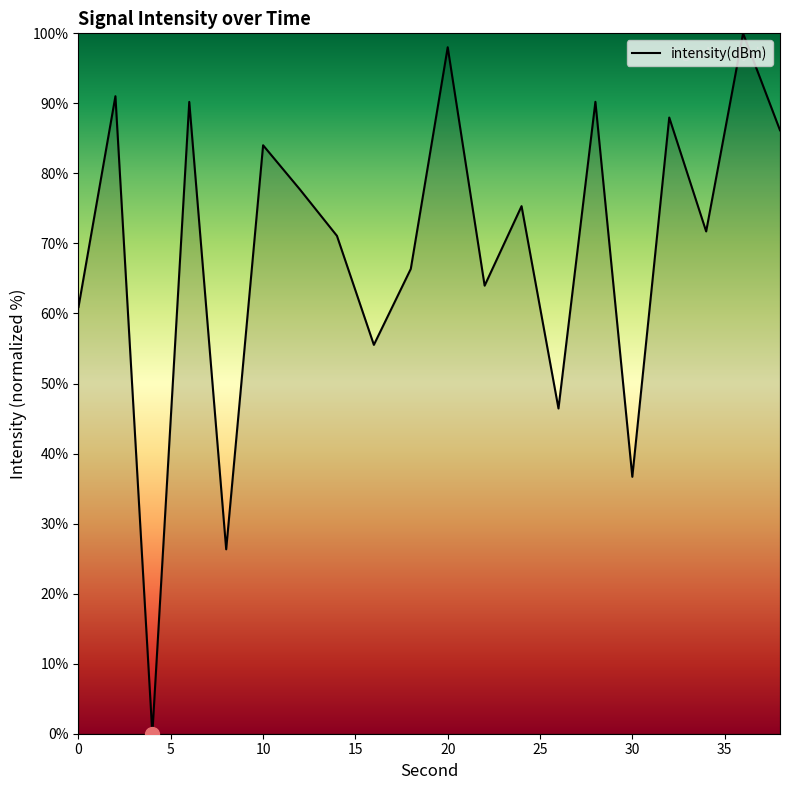

Does the chart have visible grid lines?

No